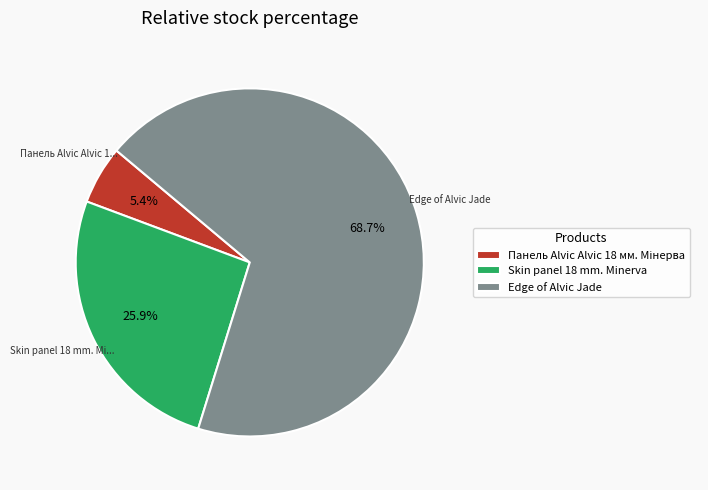

To the nearest percent, what percentage of the pie is Skin panel 18 mm. Minerva?

26%